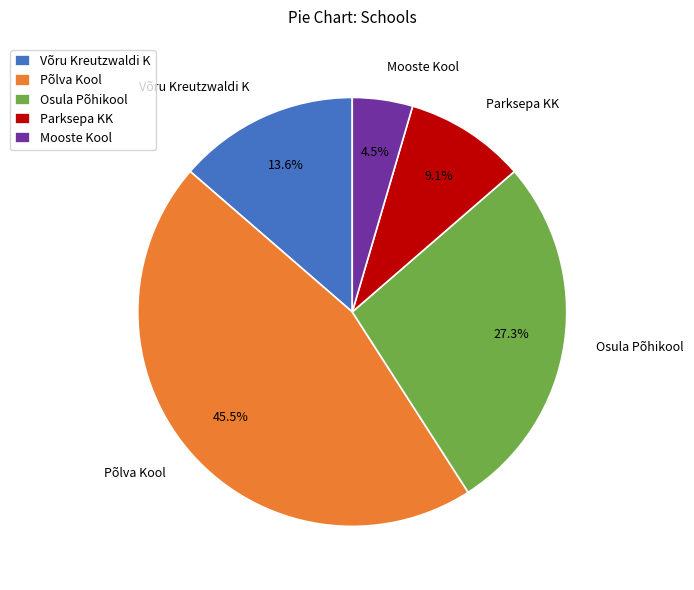

True or false: Parksepa KK accounts for 3% of the total.

False